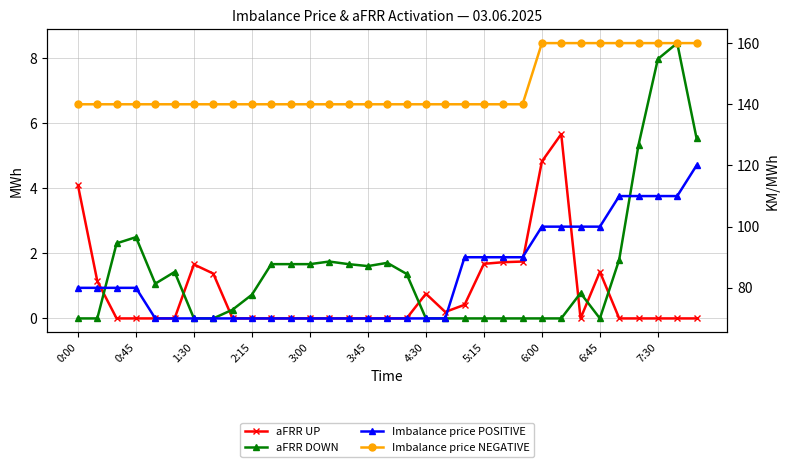

Reading left to right, what are all the values shown in this chart?

aFRR UP: 4.1	1.1	0.0	0.0	0.0	0.0	1.7	1.4	0.0	0.0	0.0	0.0	0.0	0.0	0.0	0.0	0.0	0.0	0.8	0.2	0.4	1.7	1.7	1.8	4.8	5.7	0.0	1.4	0.0	0.0	0.0	0.0	0.0
aFRR DOWN: 0.0	0.0	2.3	2.5	1.1	1.4	0.0	0.0	0.3	0.7	1.7	1.7	1.7	1.8	1.7	1.6	1.7	1.4	0.0	0.0	0.0	0.0	0.0	0.0	0.0	0.0	0.8	0.0	1.8	5.3	8.0	8.5	5.5
Imbalance price POSITIVE: 80.0	80.0	80.0	80.0	70.0	70.0	70.0	70.0	70.0	70.0	70.0	70.0	70.0	70.0	70.0	70.0	70.0	70.0	70.0	70.0	90.0	90.0	90.0	90.0	100.0	100.0	100.0	100.0	110.0	110.0	110.0	110.0	120.0
Imbalance price NEGATIVE: 140.0	140.0	140.0	140.0	140.0	140.0	140.0	140.0	140.0	140.0	140.0	140.0	140.0	140.0	140.0	140.0	140.0	140.0	140.0	140.0	140.0	140.0	140.0	140.0	160.0	160.0	160.0	160.0	160.0	160.0	160.0	160.0	160.0